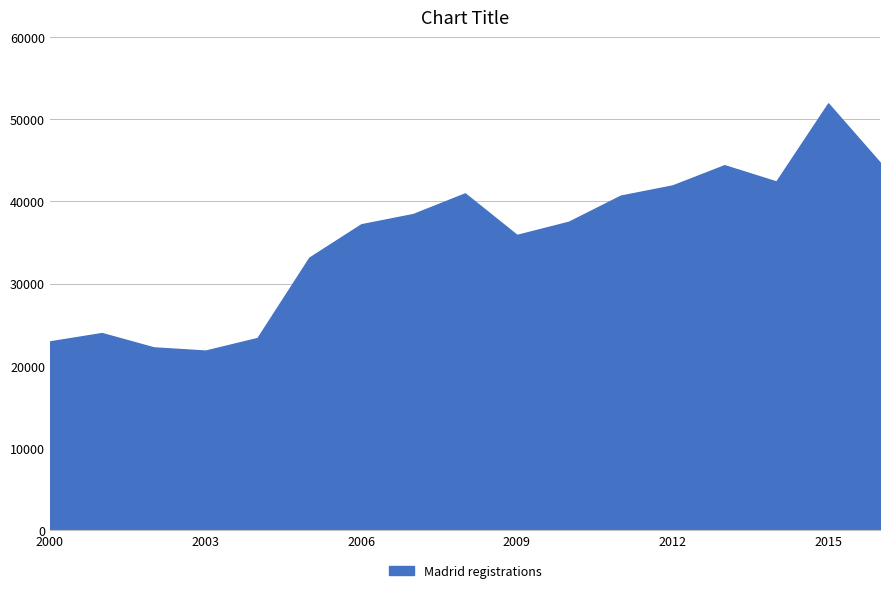

What is the difference between the maximum and minimum values?

30087